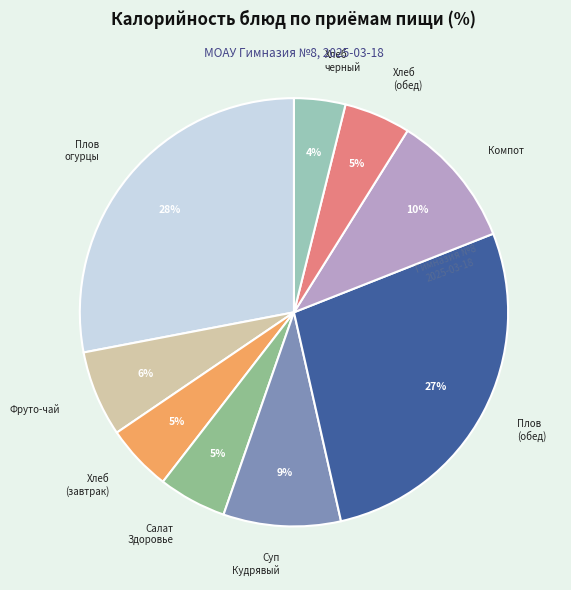

To the nearest percent, what is the average slice percentage?

11%